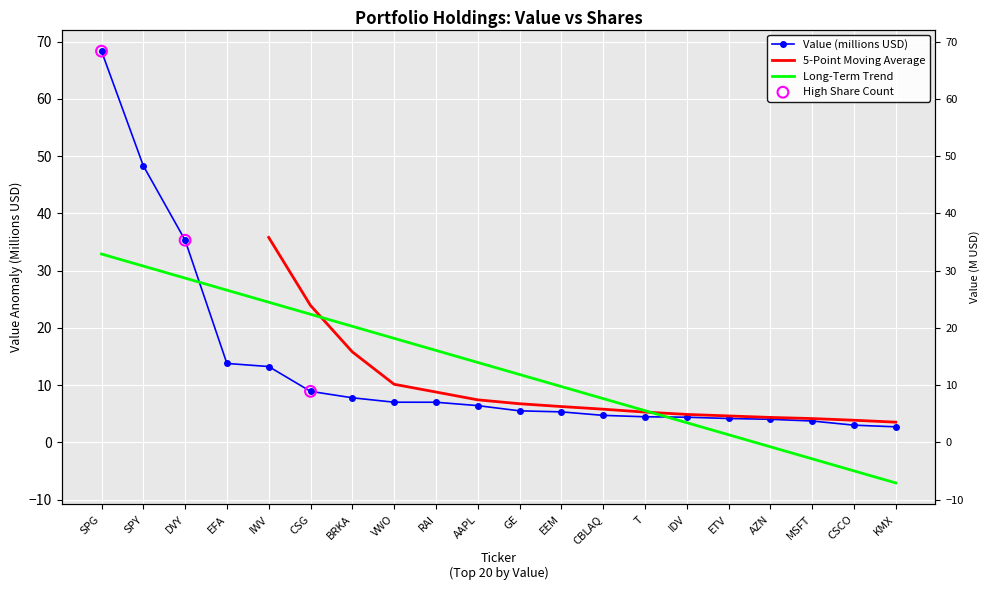

Between RAI and EFA, which is larger?

EFA